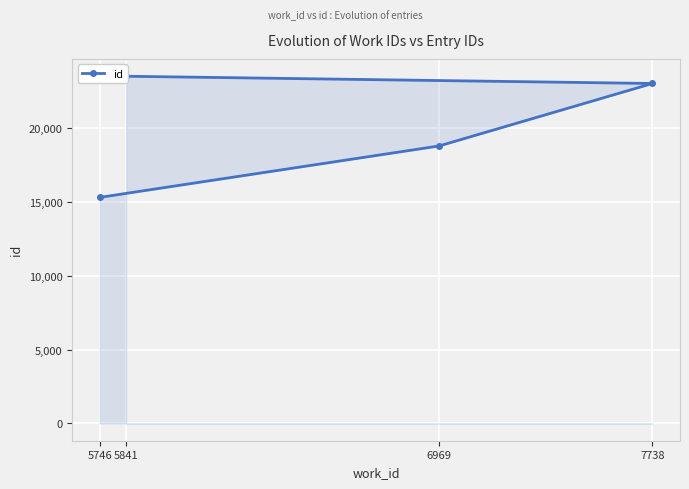

Count the number of categories in the chart.

4